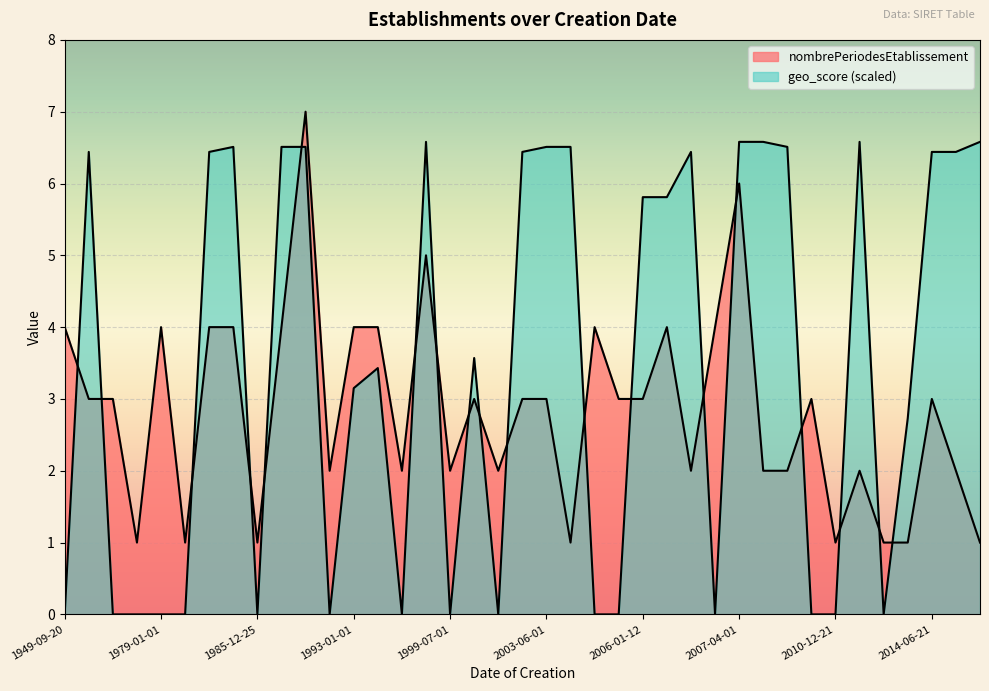

Does the chart display data point markers on the line(s)?

No